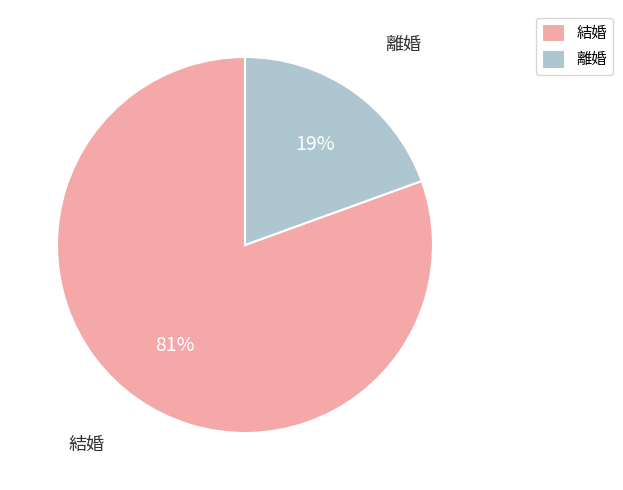

Does 離婚 account for over 50% of the chart?

No